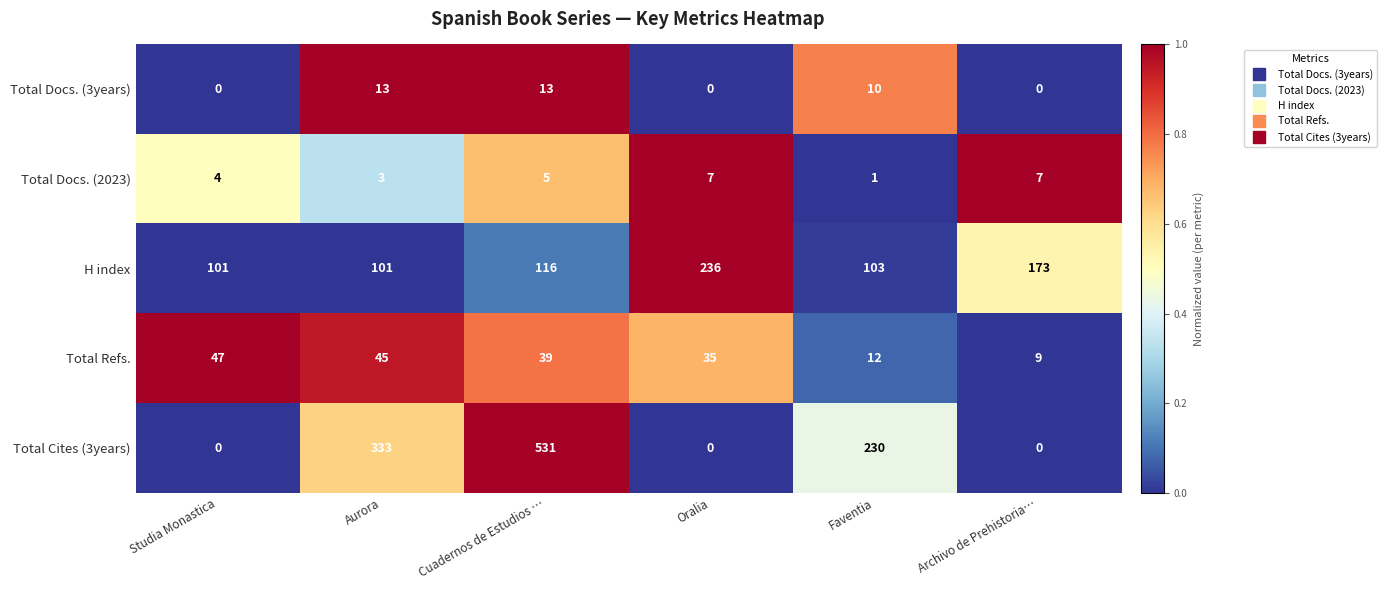

How many series are shown in this chart?

5